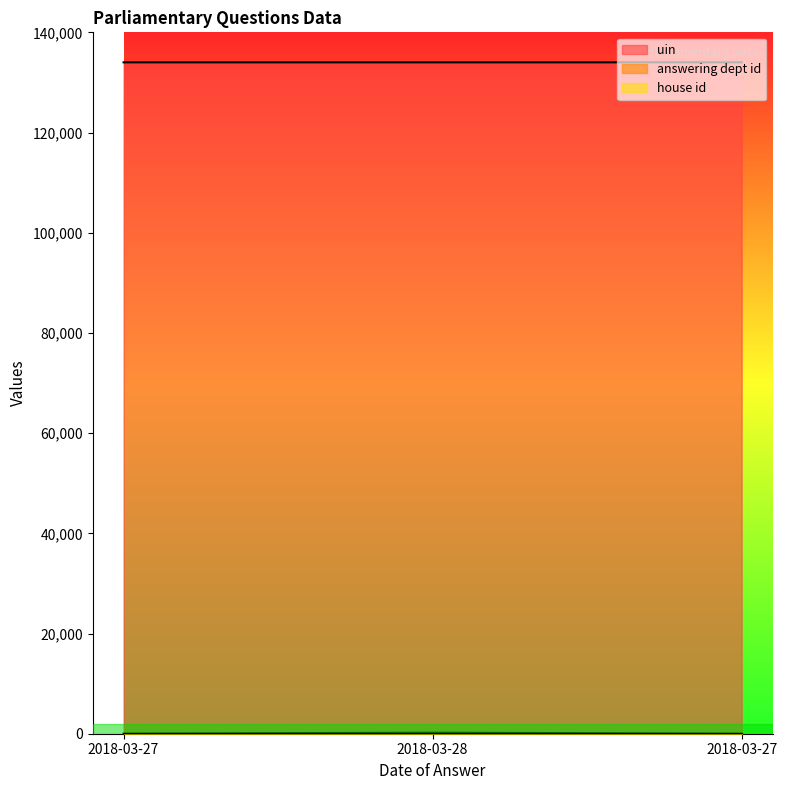

Does the chart display data point markers on the line(s)?

No